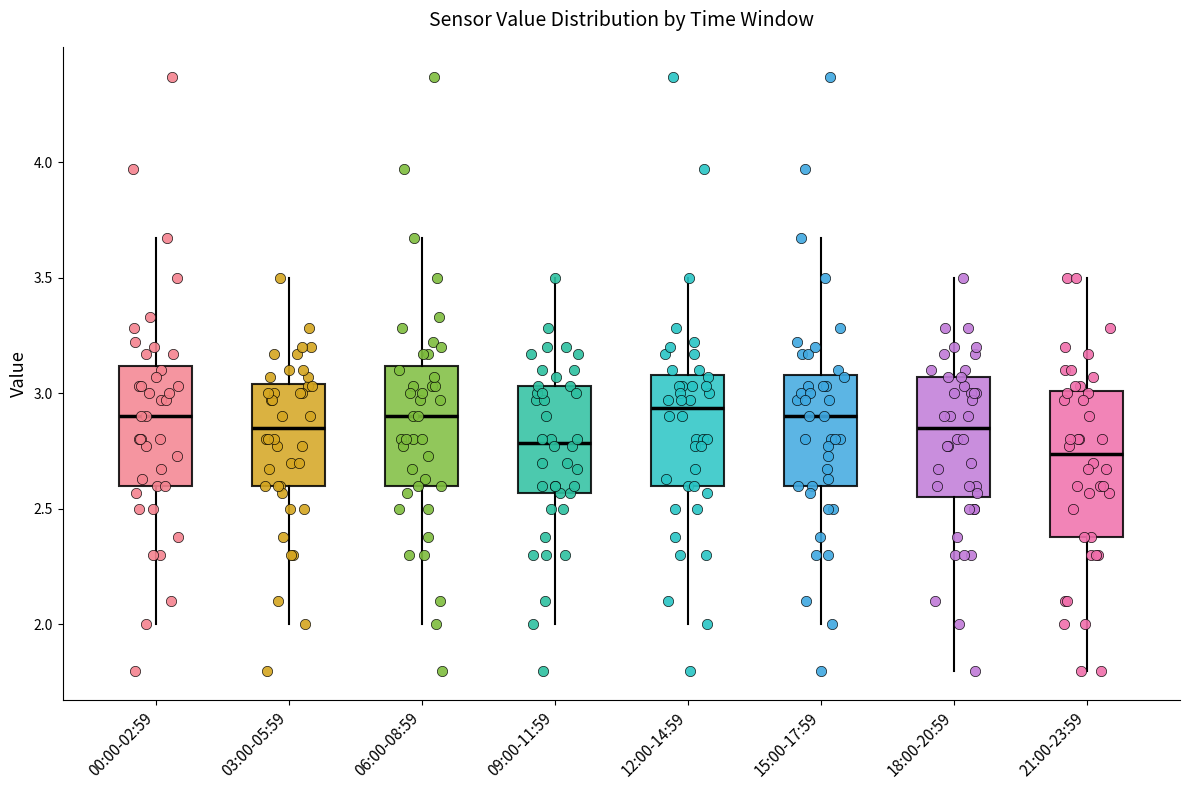

Which box is the tallest, from its lower edge to its upper edge?

21:00-23:59